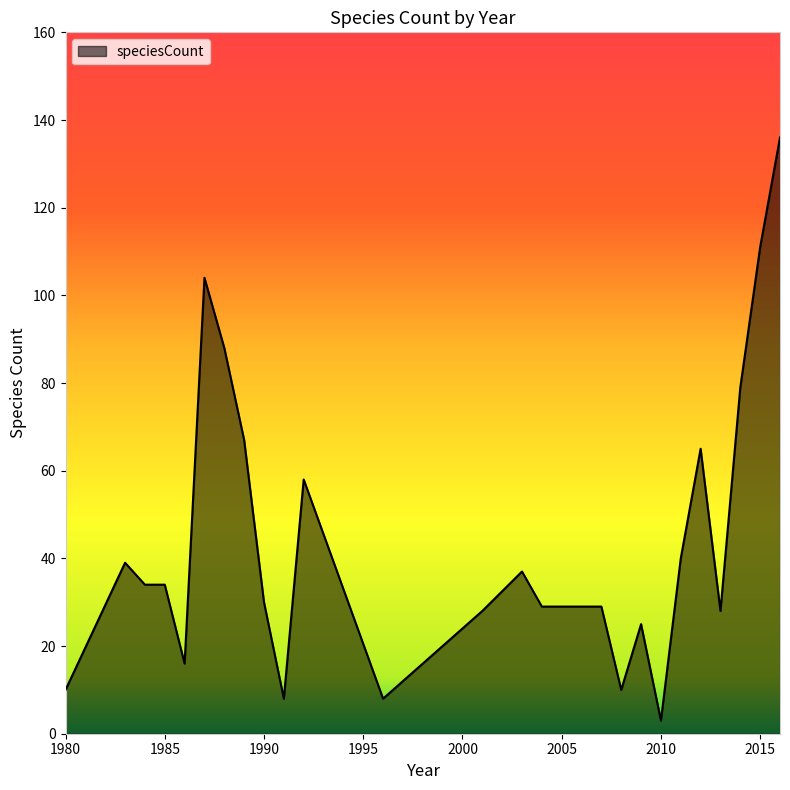

What is the greatest value displayed?

136